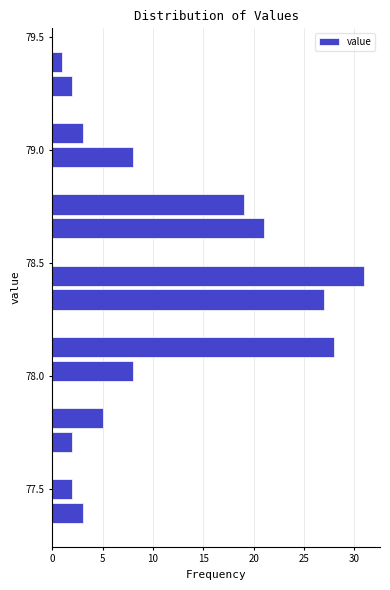

Read against the y-axis, roughly where is the centre of the longest bar?

78.45